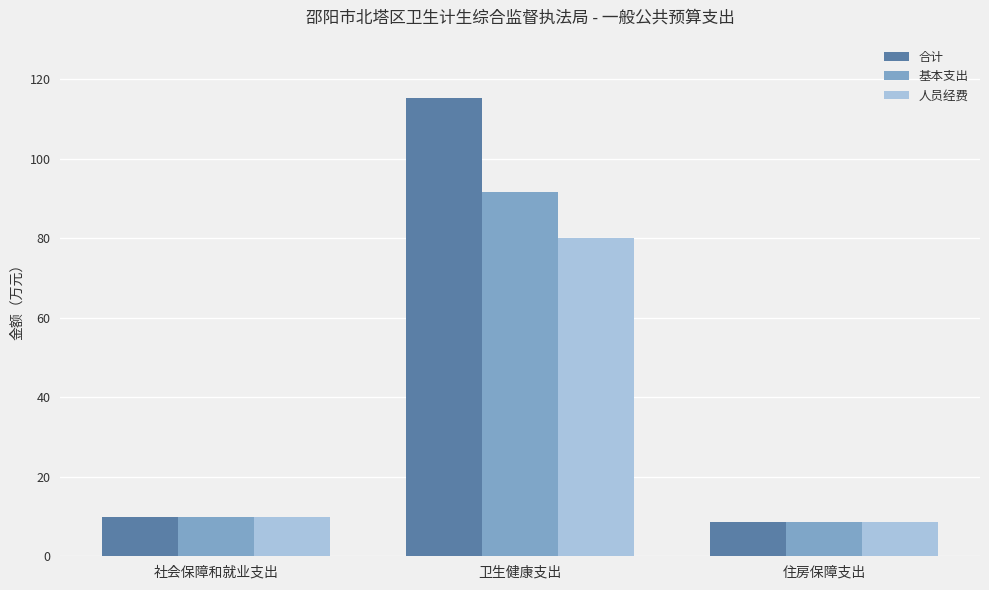

How many bars are there in total?

9